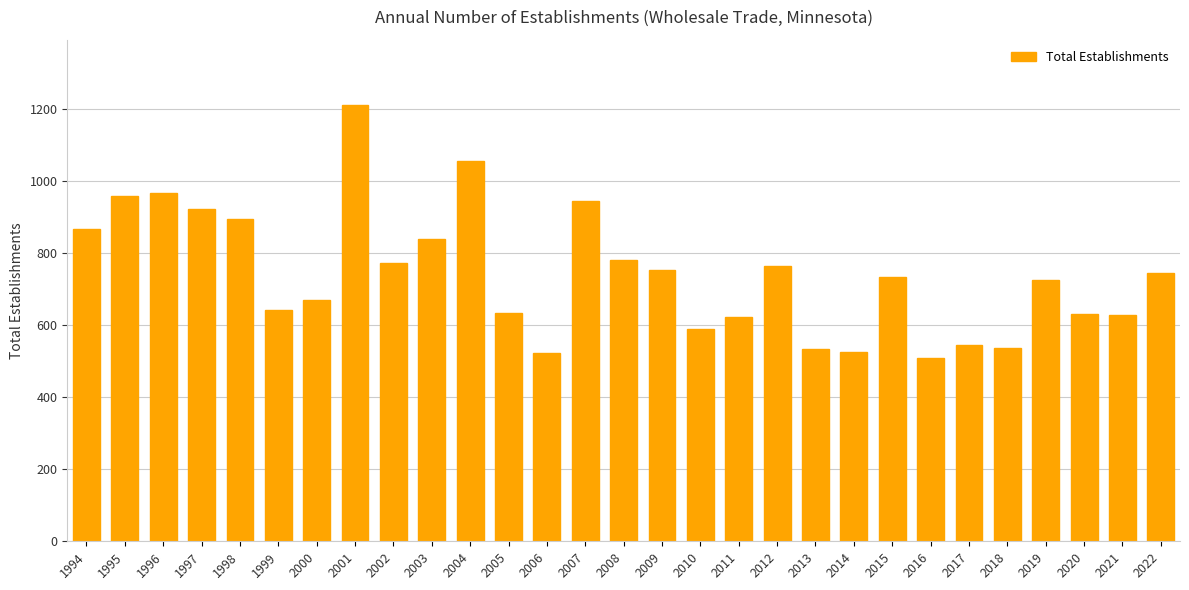

Does the chart contain any negative values?

No